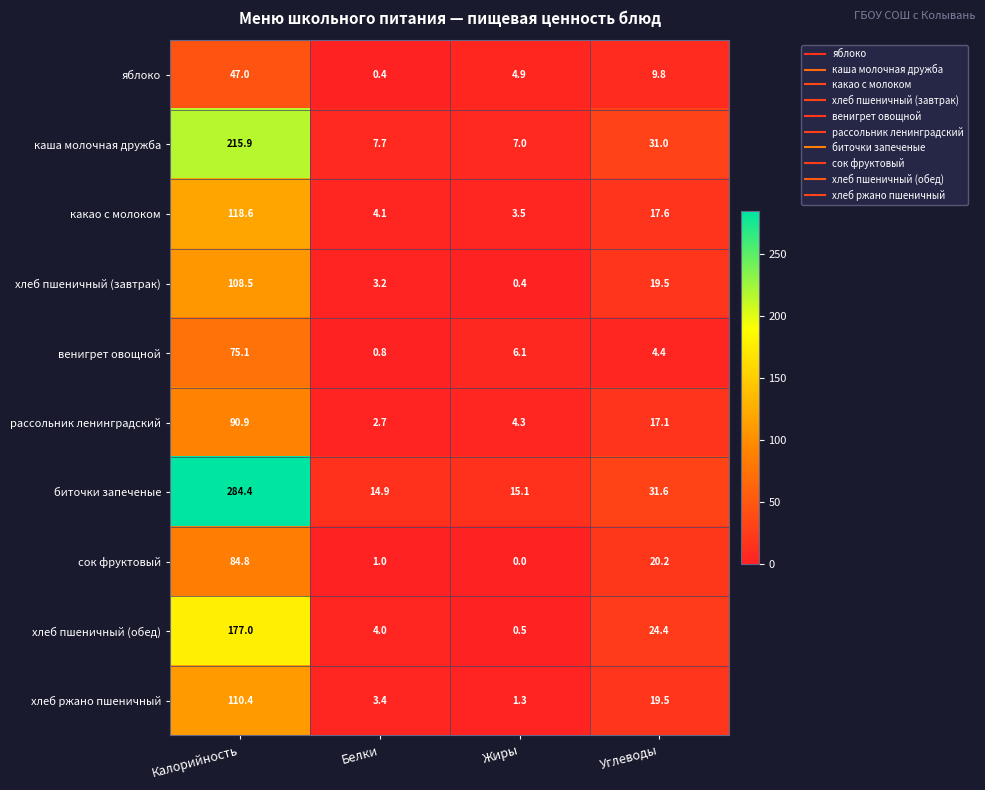

Rank the series at Белки from lowest to highest value.

яблоко, венигрет овощной, сок фруктовый, рассольник ленинградский, хлеб пшеничный (завтрак), хлеб ржано пшеничный, хлеб пшеничный (обед), какао с молоком, каша молочная дружба, биточки запеченые